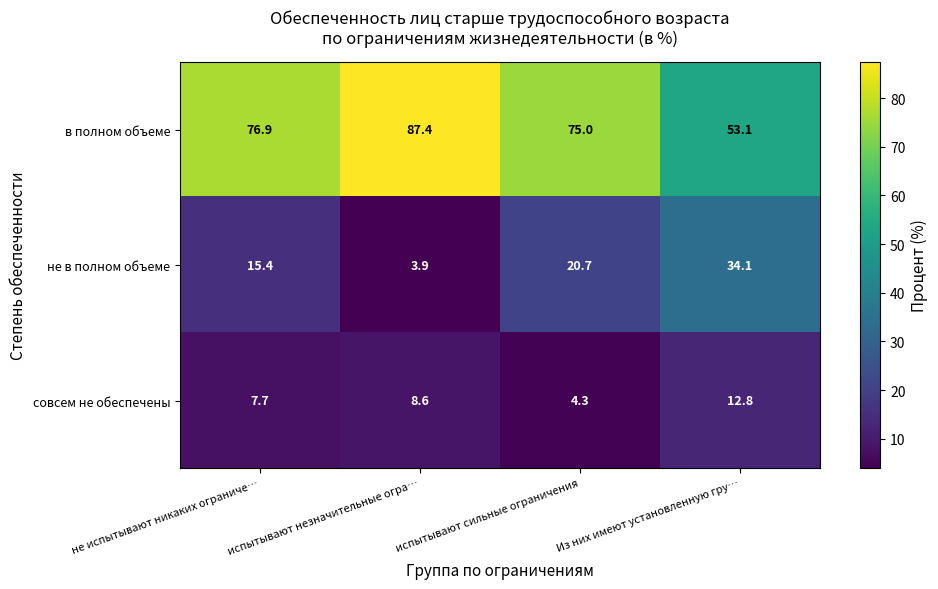

Which category has the highest value across all series?

испытывают незначительные огра…